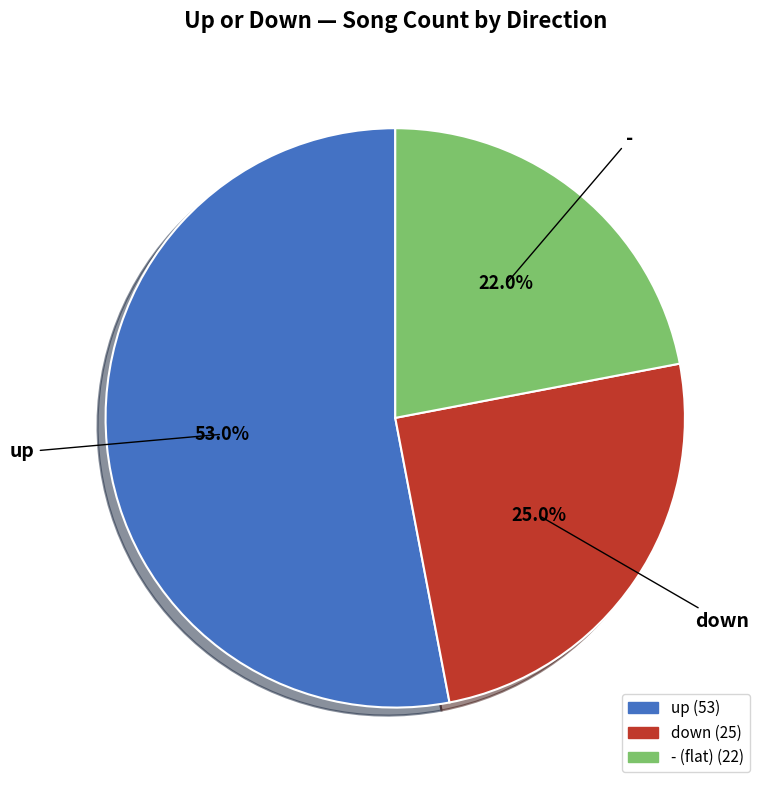

To the nearest percent, what is the combined percentage of up and -?

75%